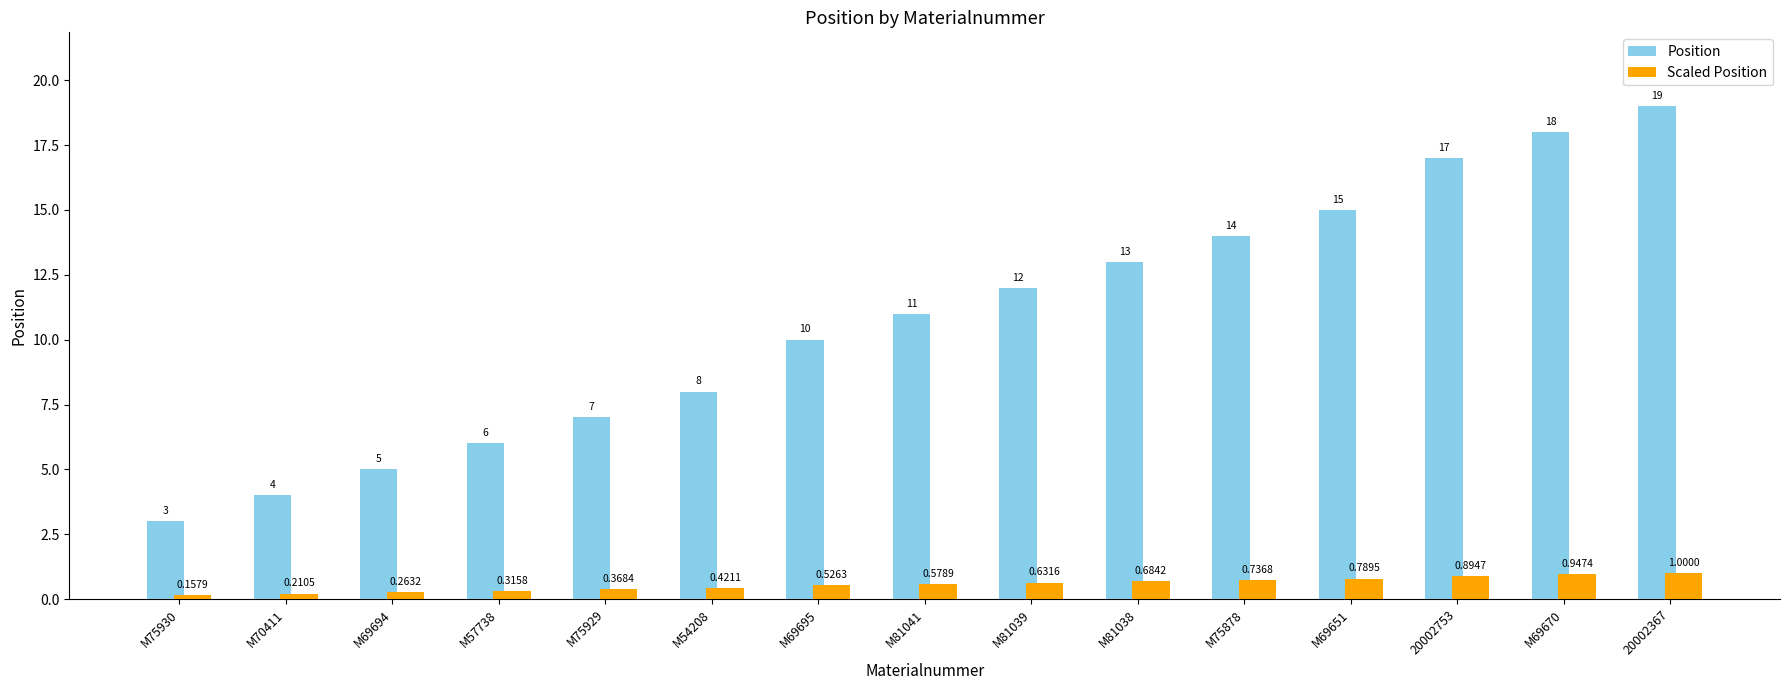

What is the sum of the Scaled Position values at M57738 and 20002367?

1.3